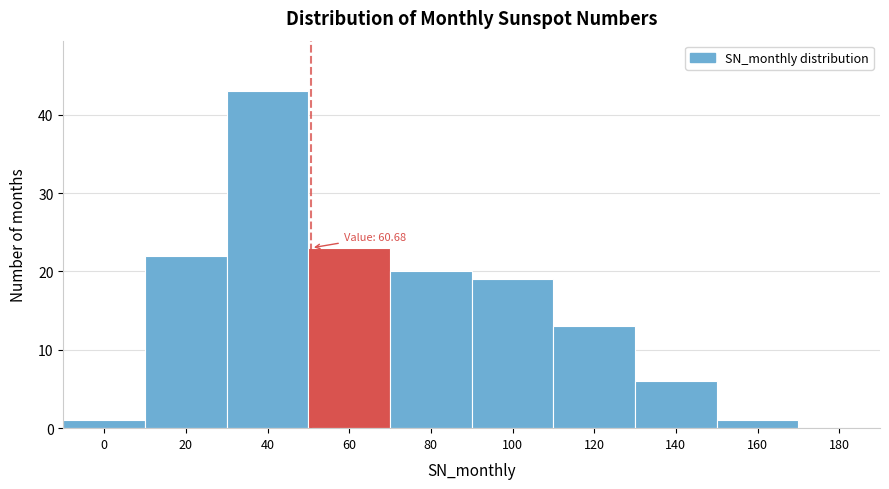

Reading left to right, what are all the values shown in this chart?

0=1	20=22	40=43	60=23	80=20	100=19	120=13	140=6	160=1	180=0